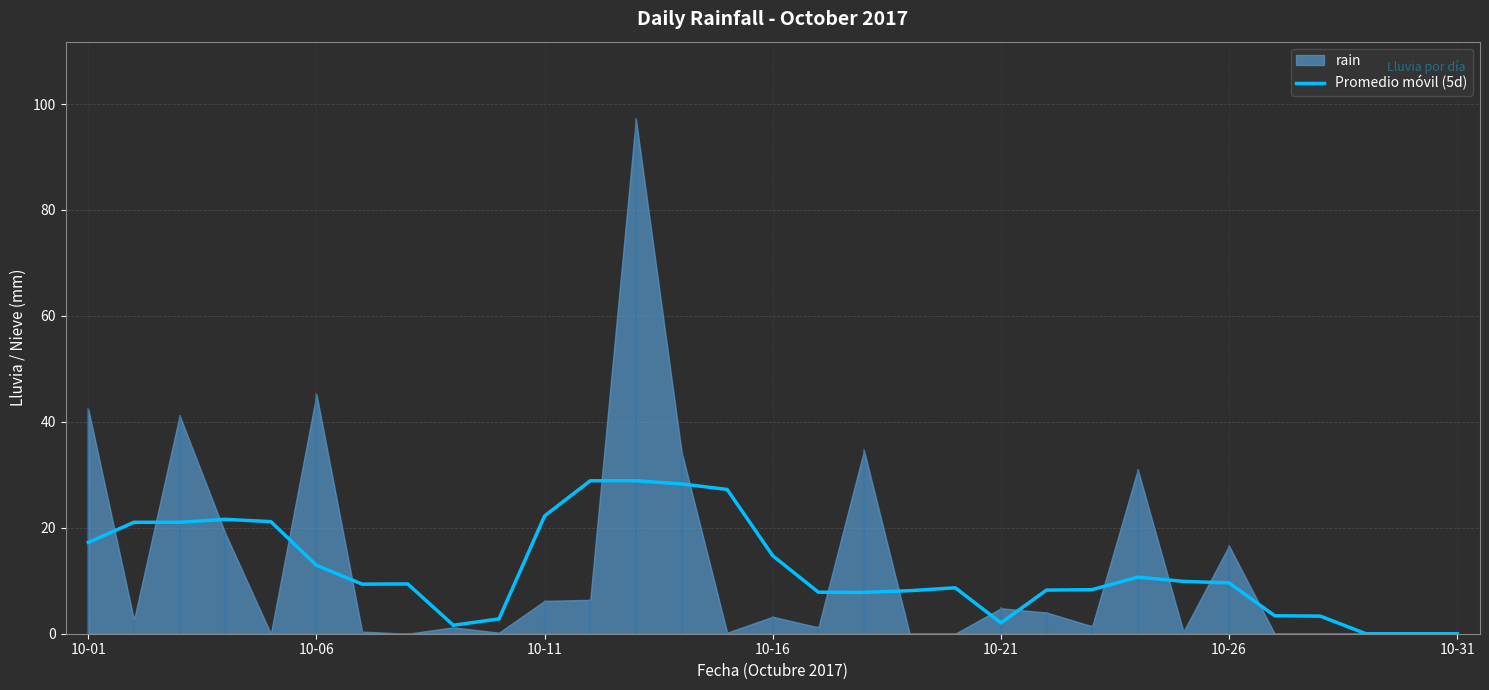

What is the maximum value for Promedio móvil (5d)?

28.9